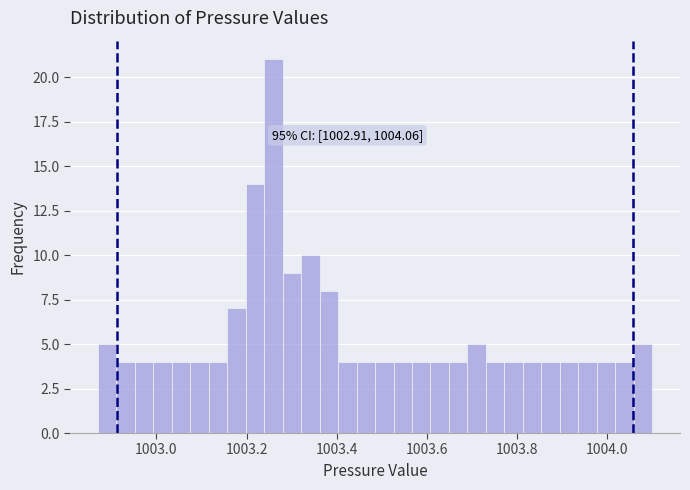

Read against the x-axis, roughly where is the centre of the tallest bar?

1003.26